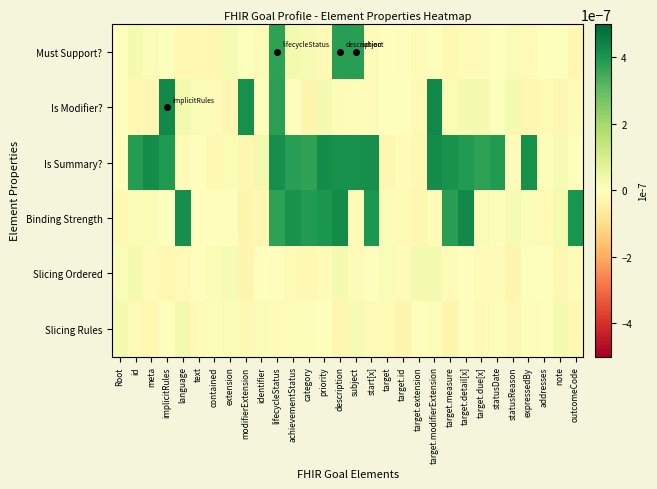

At how many categories does at least one series exceed 0?

30